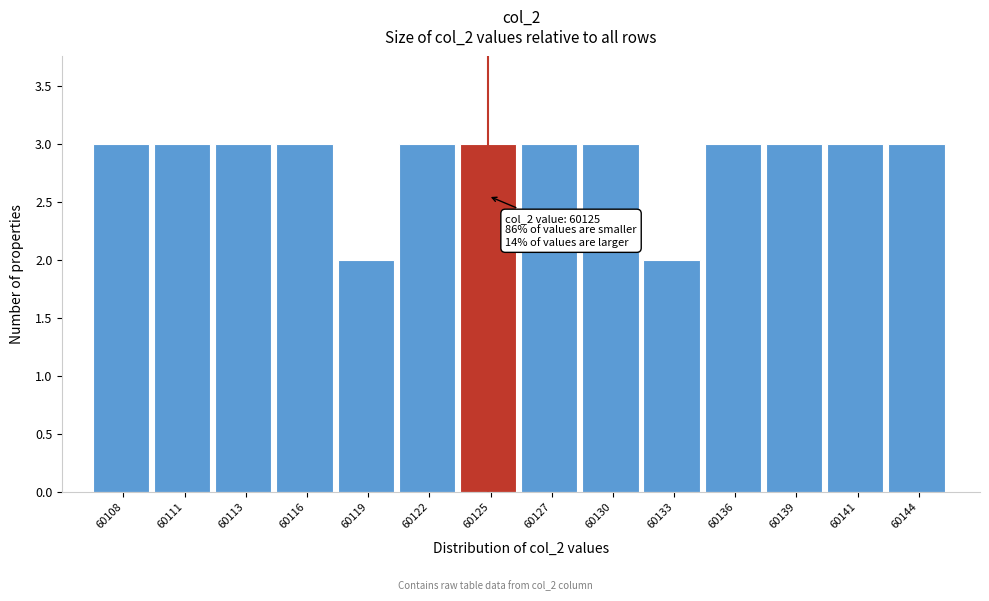

Reading left to right, transcribe all the data shown in this chart.

60108=3	60111=3	60113=3	60116=3	60119=2	60122=3	60125=3	60127=3	60130=3	60133=2	60136=3	60139=3	60141=3	60144=3